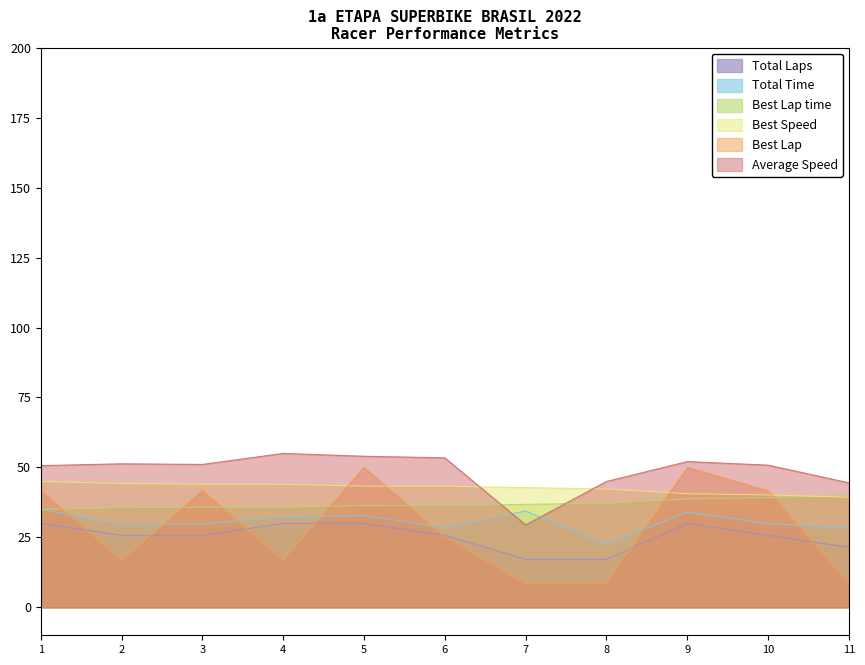

True or false: Best Speed has a value of 40.2 at 10.

True